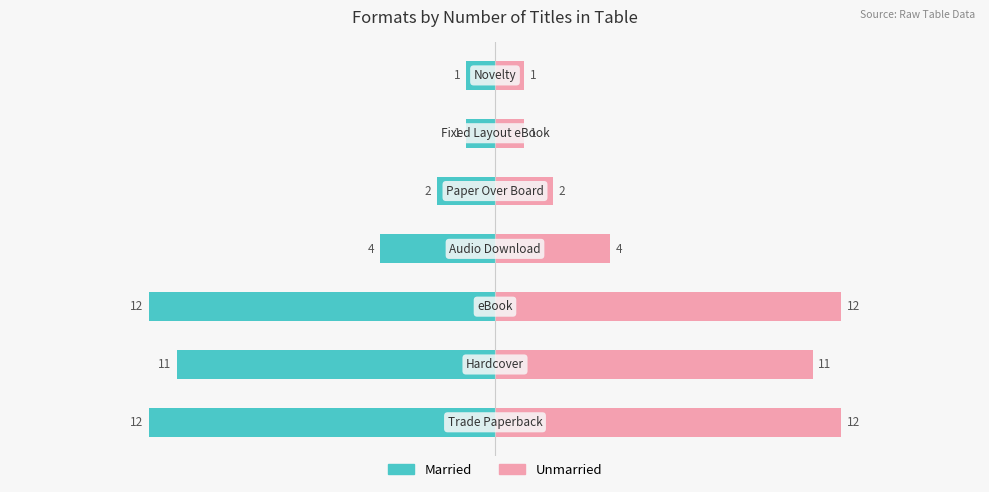

Reading left to right, list all the values displayed in this chart.

Married: -12	-11	-12	-4	-2	-1	-1
Unmarried: 12	11	12	4	2	1	1